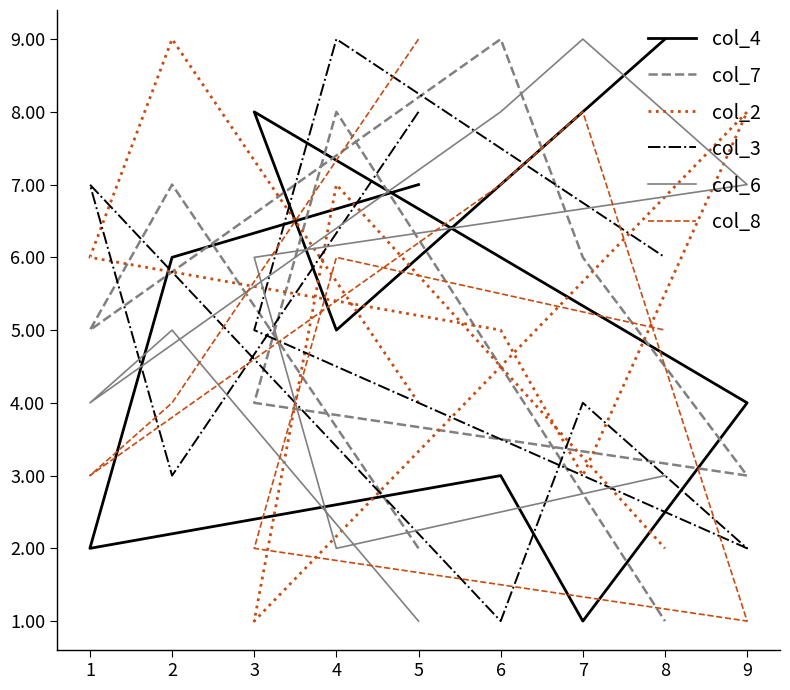

At how many categories does at least one series exceed 1?

9